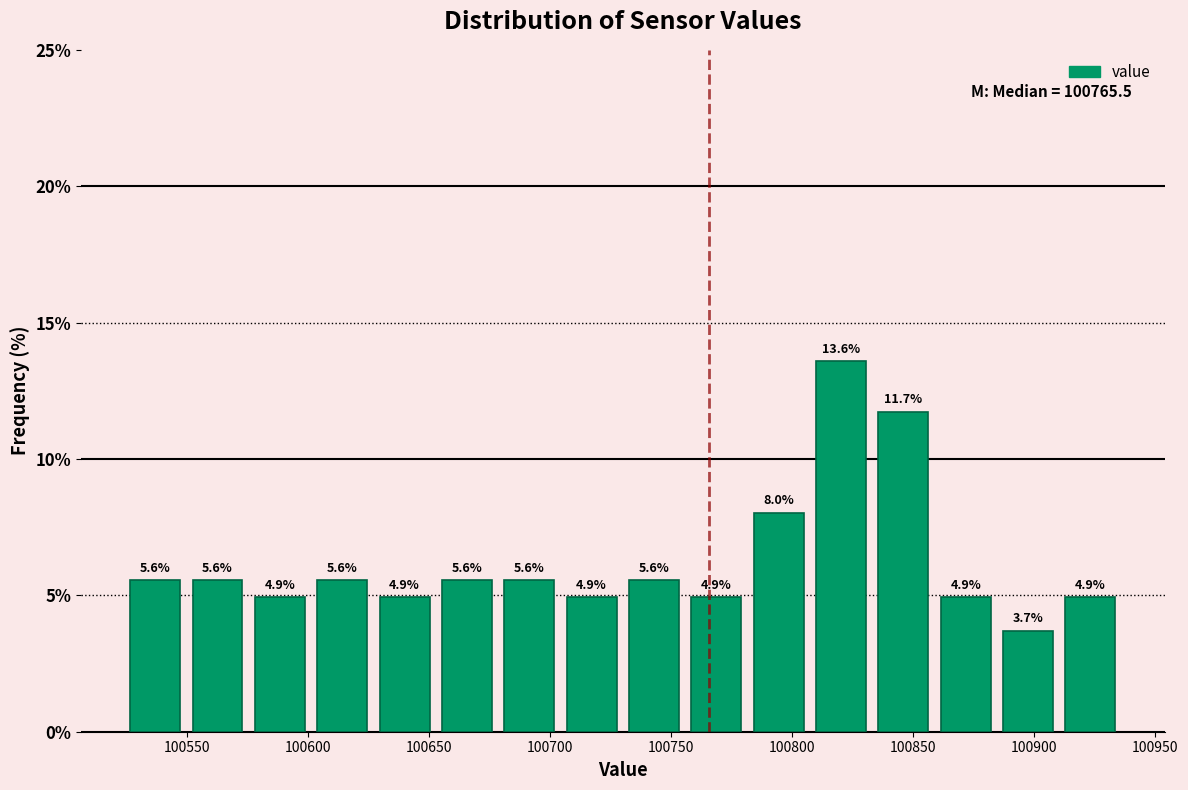

Over which range of the x-axis is the bar tallest?

100805 to 100835